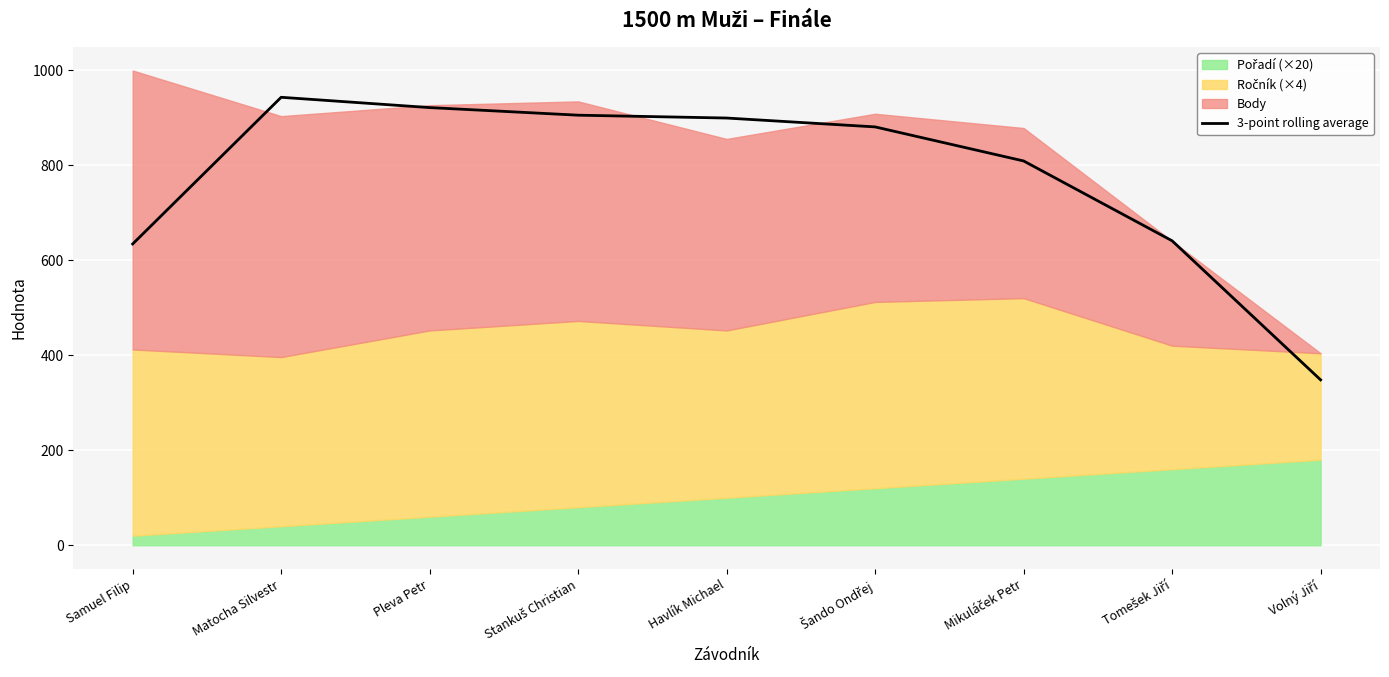

What position from the left is Matocha Silvestr?

2